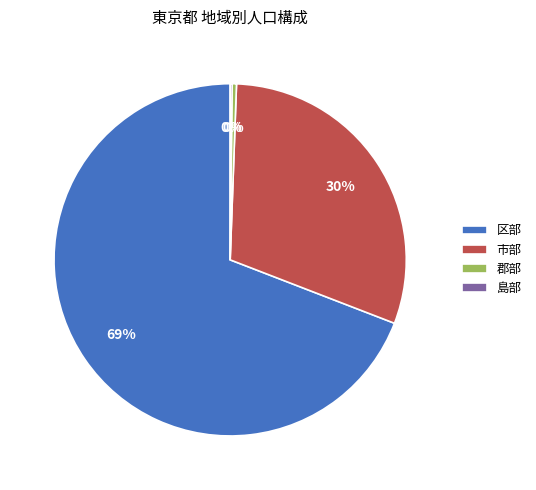

Does 区部 account for over 50% of the chart?

Yes